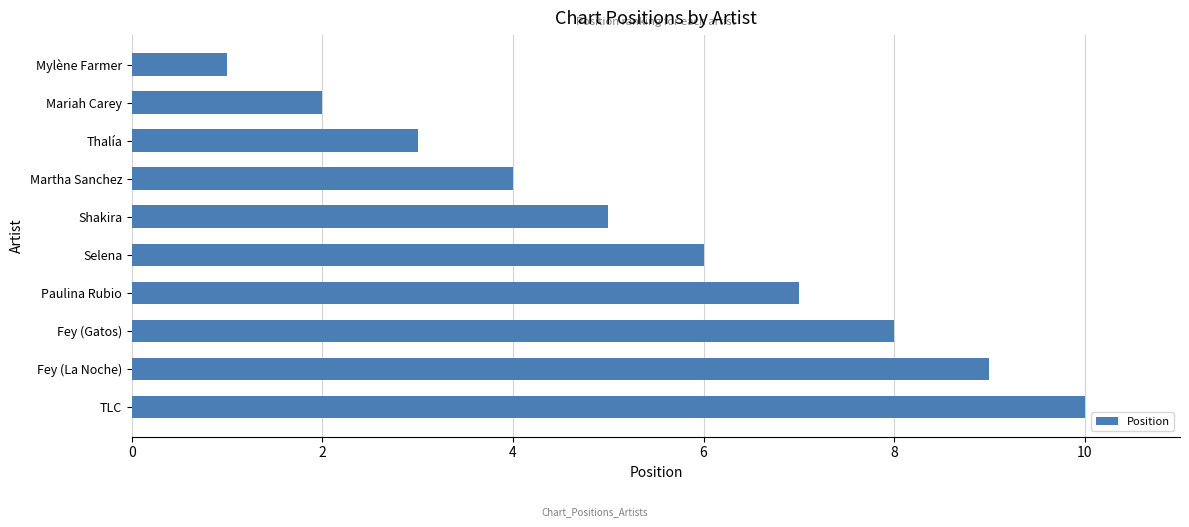

Which label corresponds to the largest value in the chart?

TLC